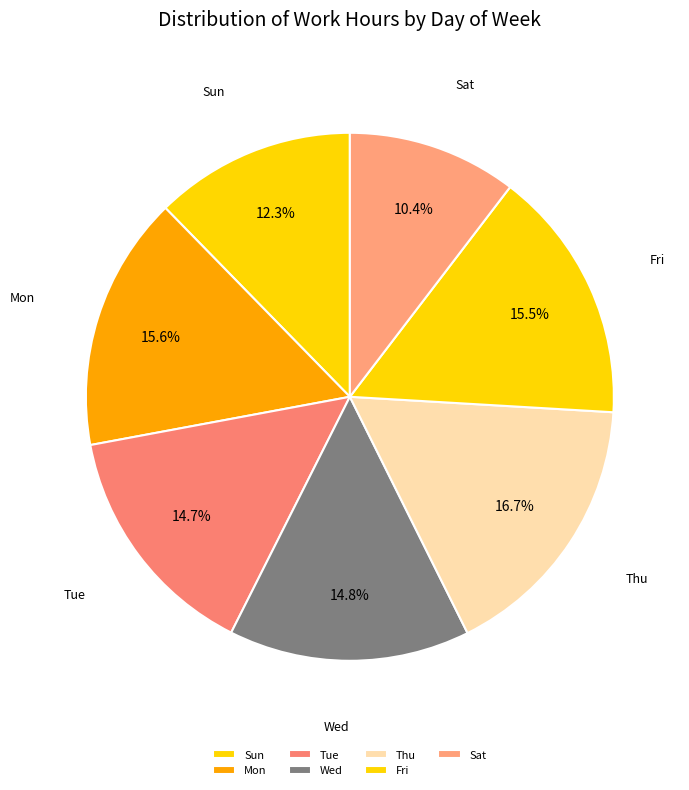

How much of the chart is everything except Wed?

85.2%